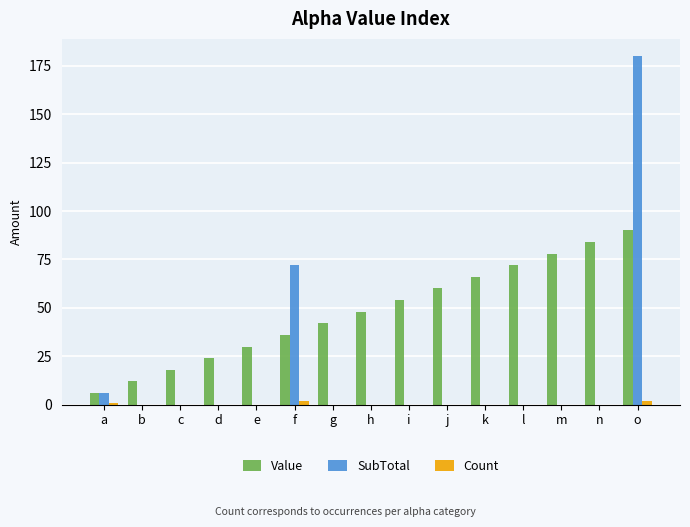

What is the difference between the SubTotal values at j and a?

6